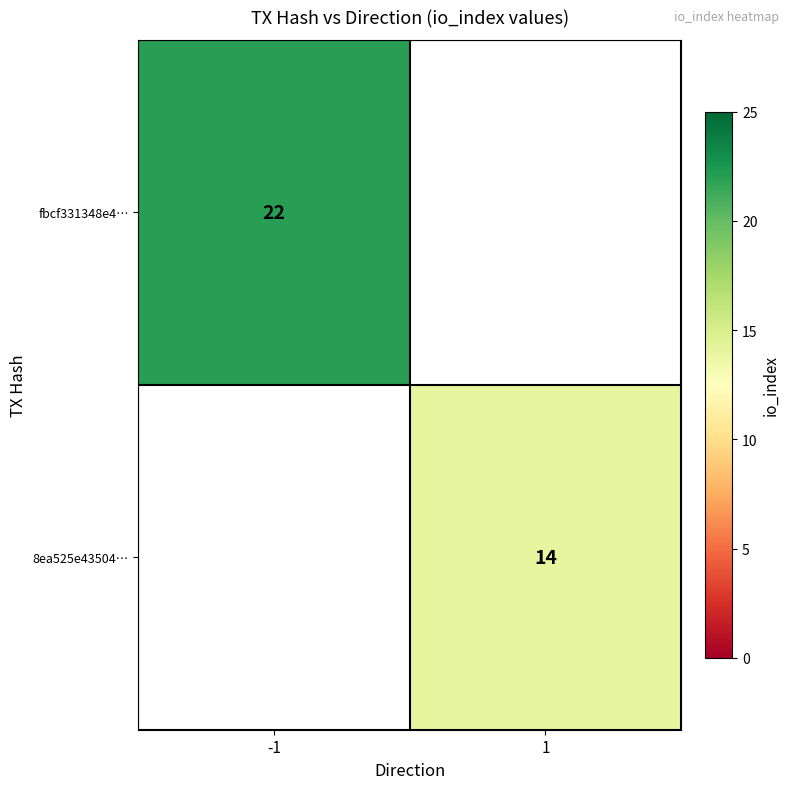

The value of fbcf331348e4… at -1 is 14.9. True or false?

False